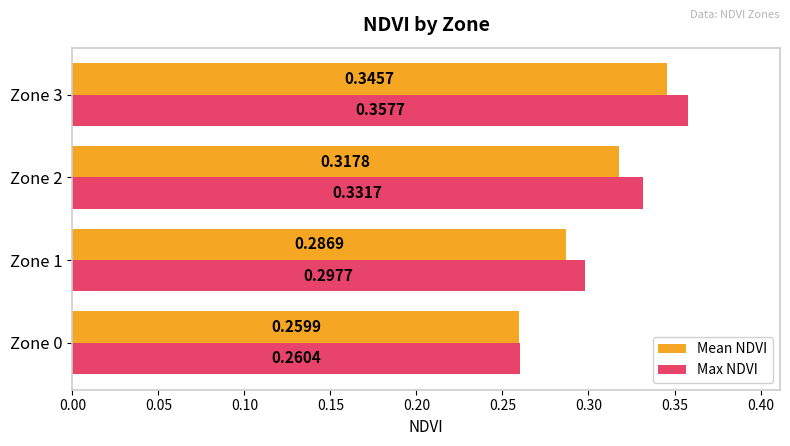

What is the sum of the Mean NDVI values at Zone 0 and Zone 2?

0.6